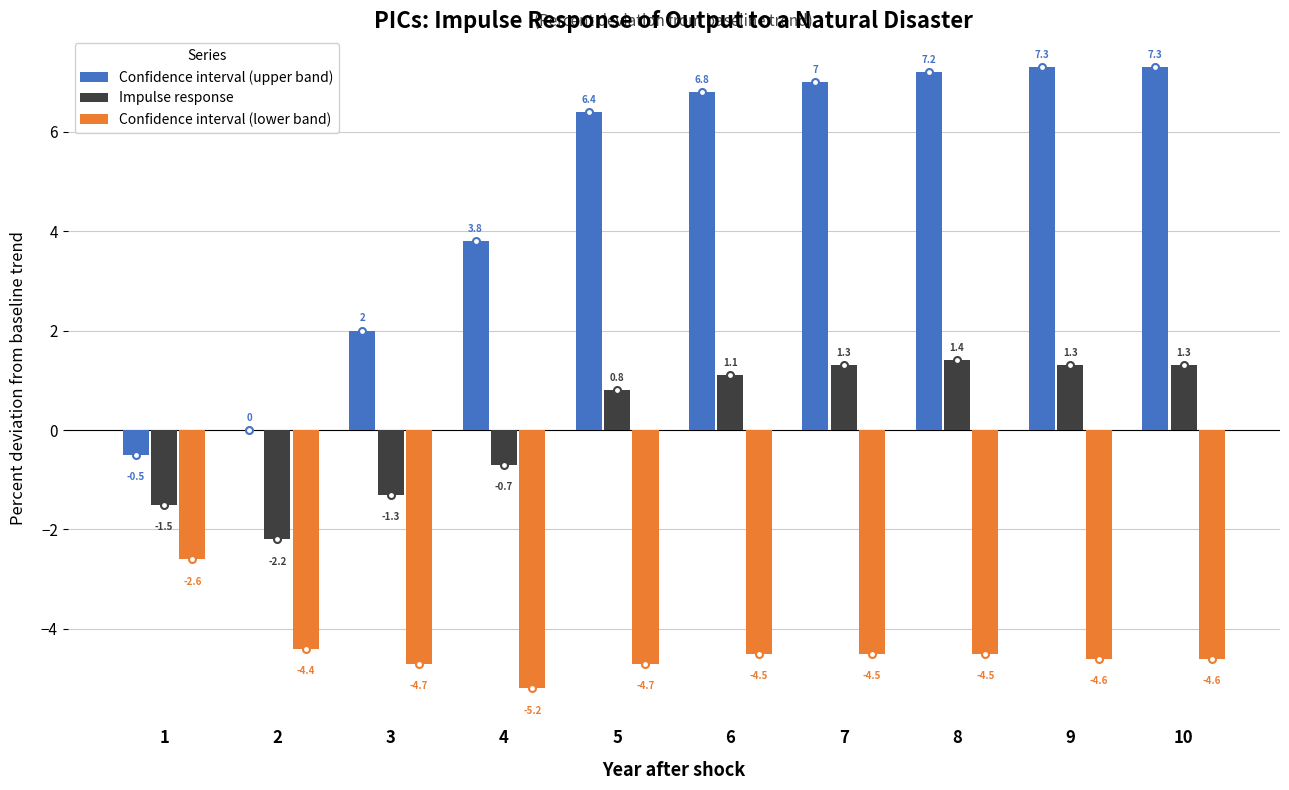

Count the number of categories in the chart.

10